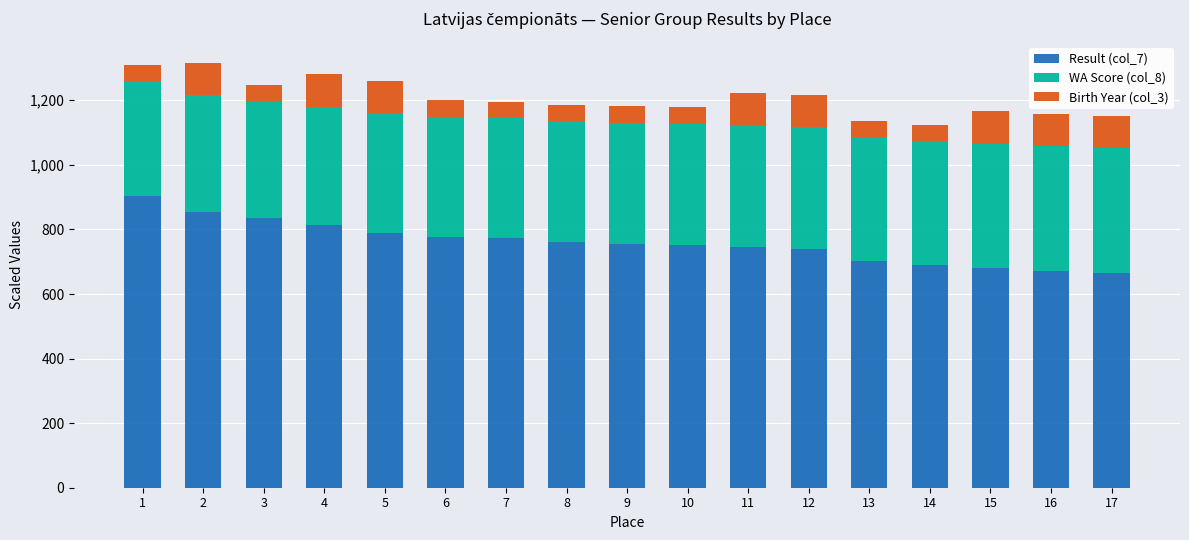

Does the chart contain any negative values?

No